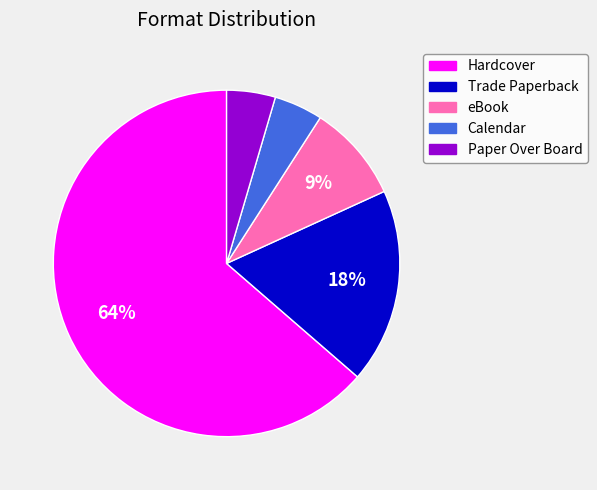

To the nearest percent, what is the average slice percentage?

20%